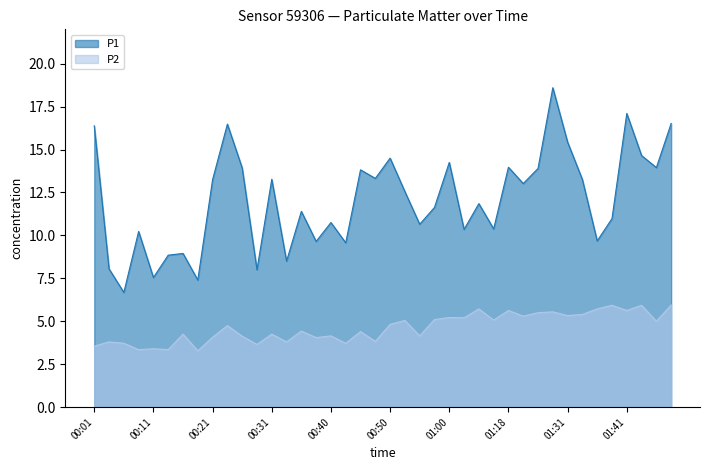

How many interior local peaks does the P2 series have?

15